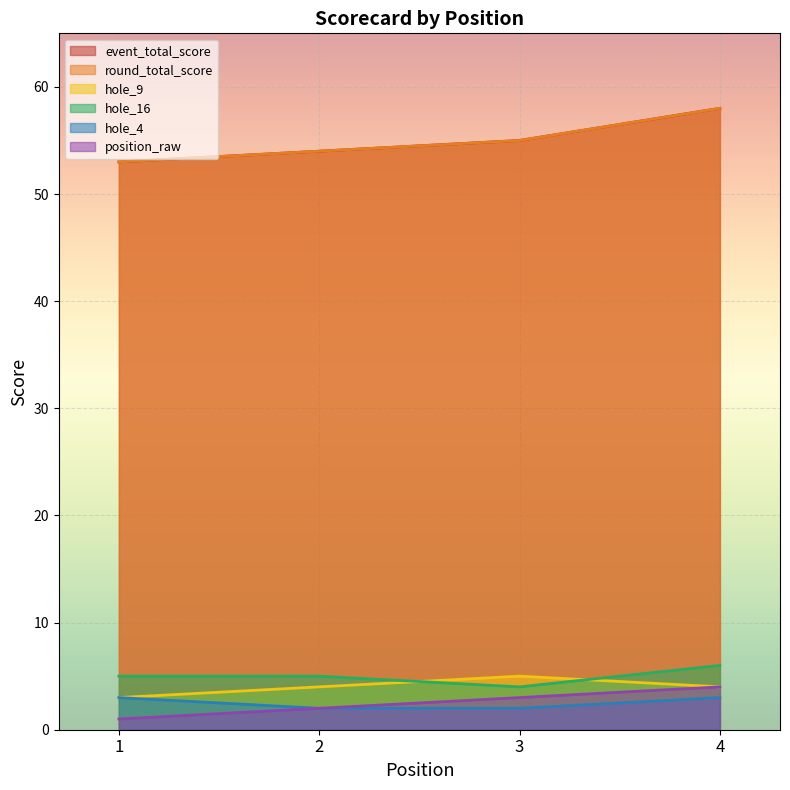

The event_total_score series shows 58 at 4. True or false?

True